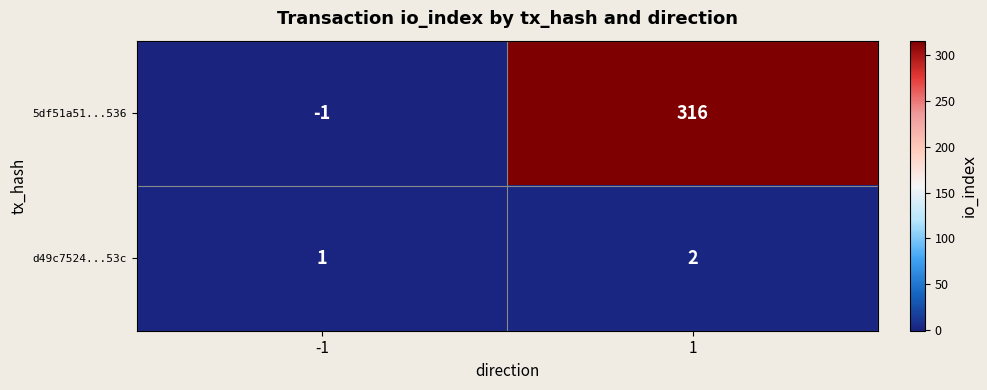

What is the spread (max minus min) of values at 1?

314